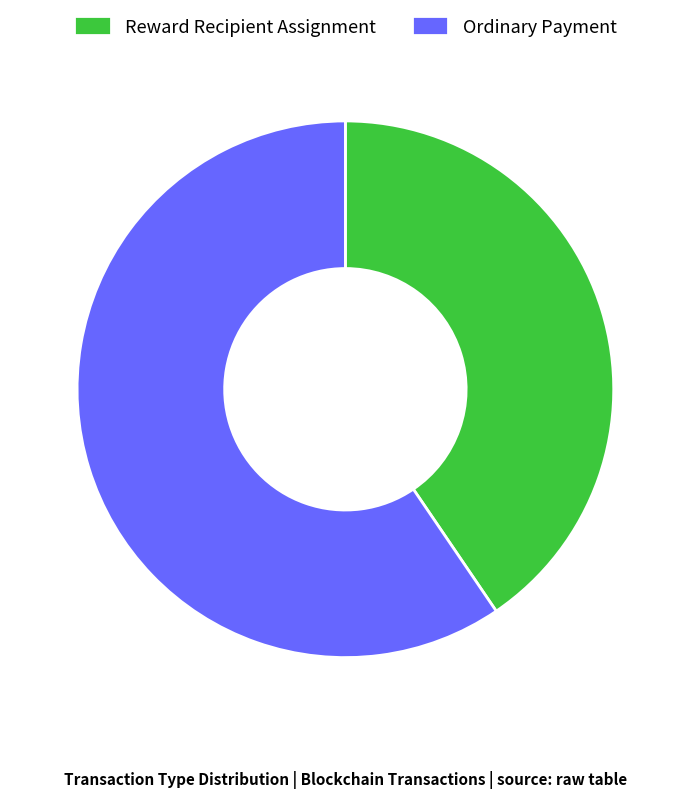

How many segments does this pie chart have?

2